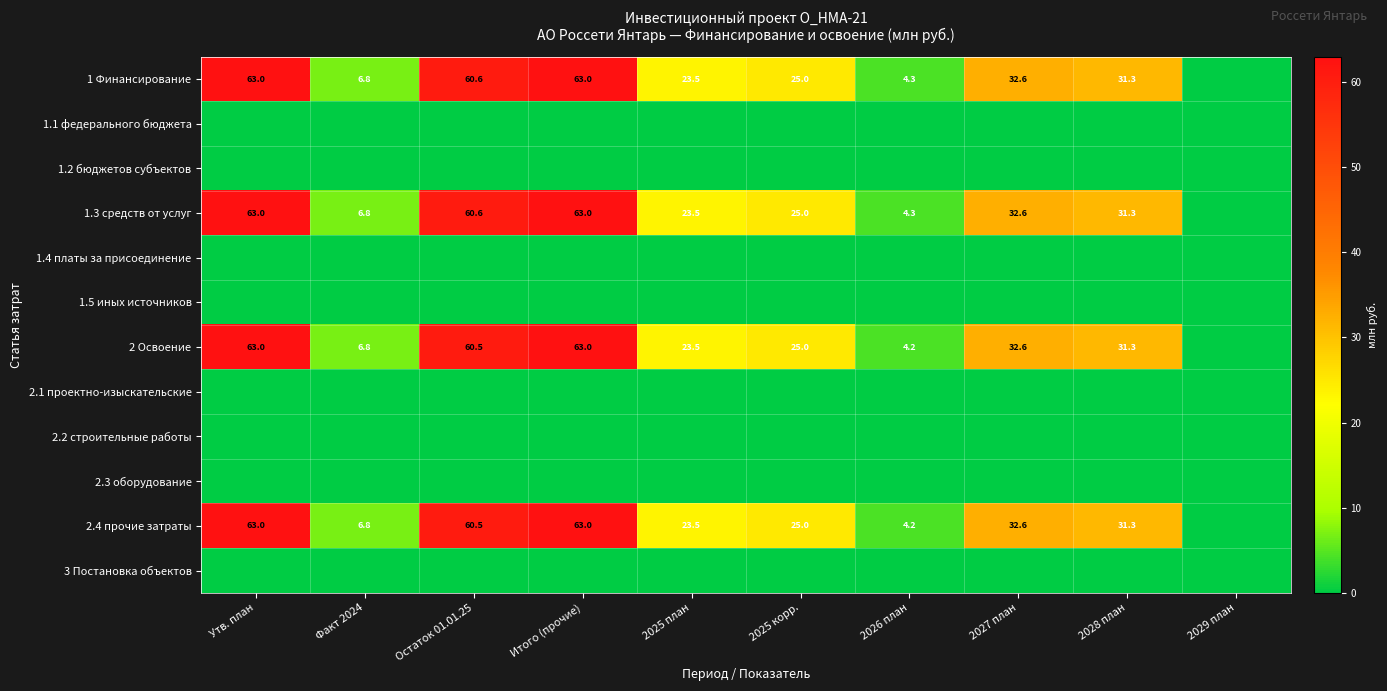

At which category is the sum across all series the highest?

Утв. план